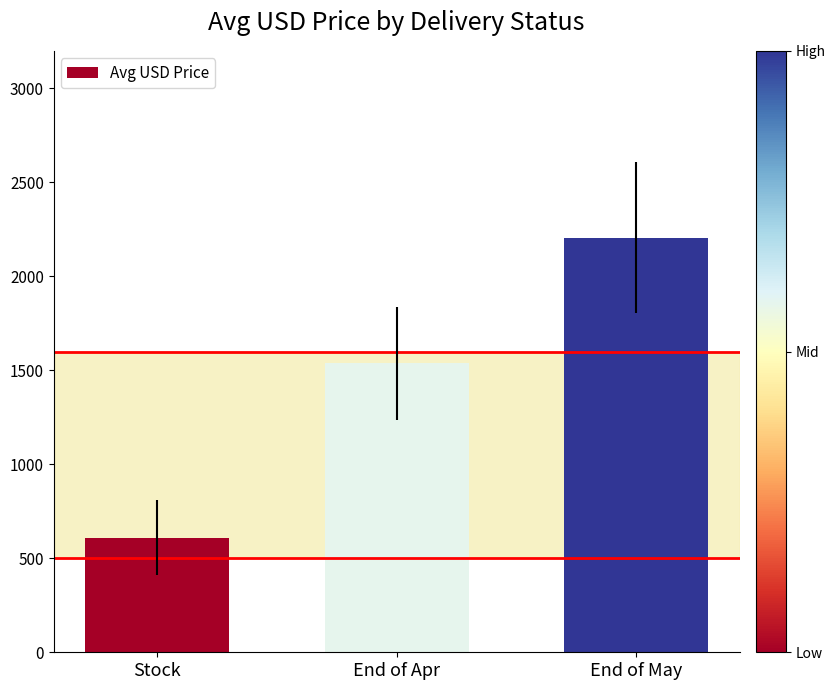

What is the sum of the values at End of May and End of Apr?

3742.6